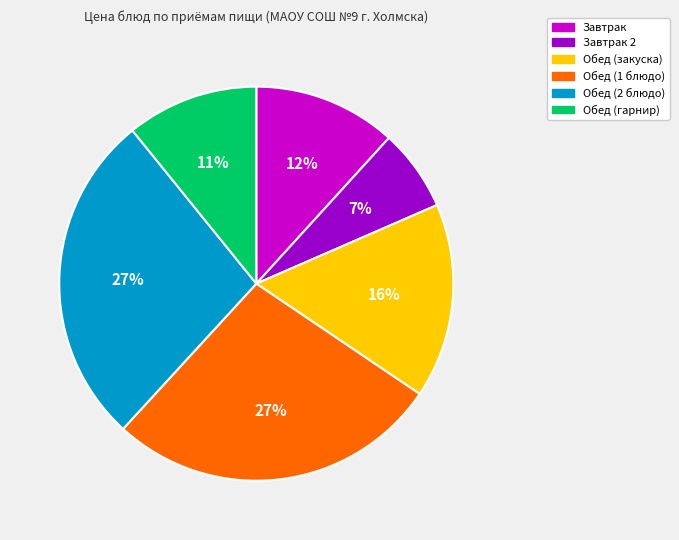

To the nearest percent, what is the average slice percentage?

17%